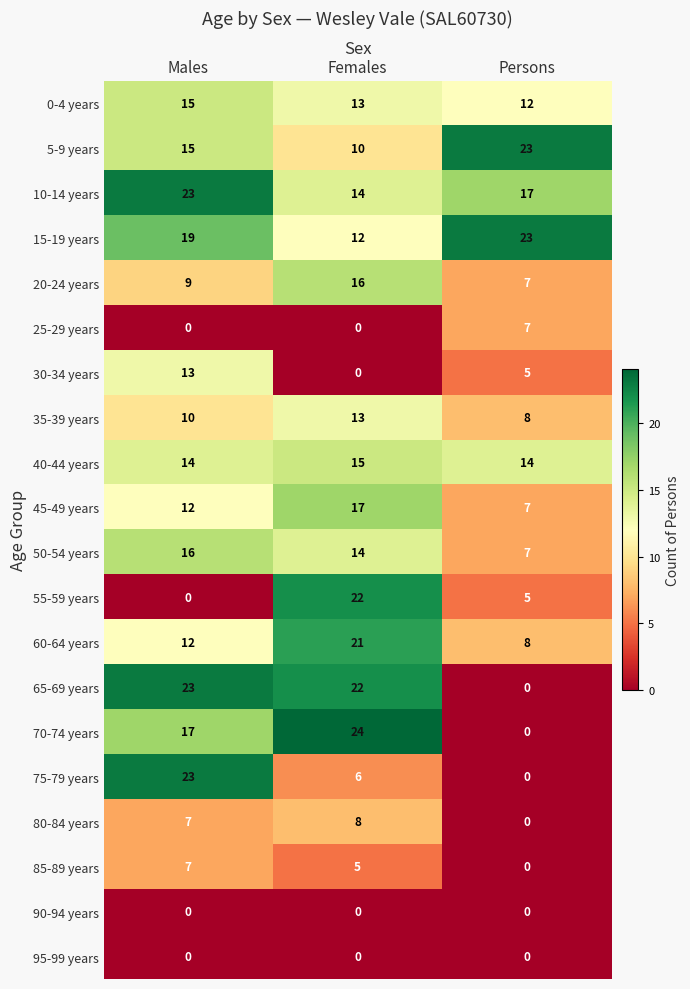

Rank the categories by 10-14 years value from highest to lowest.

Males, Persons, Females